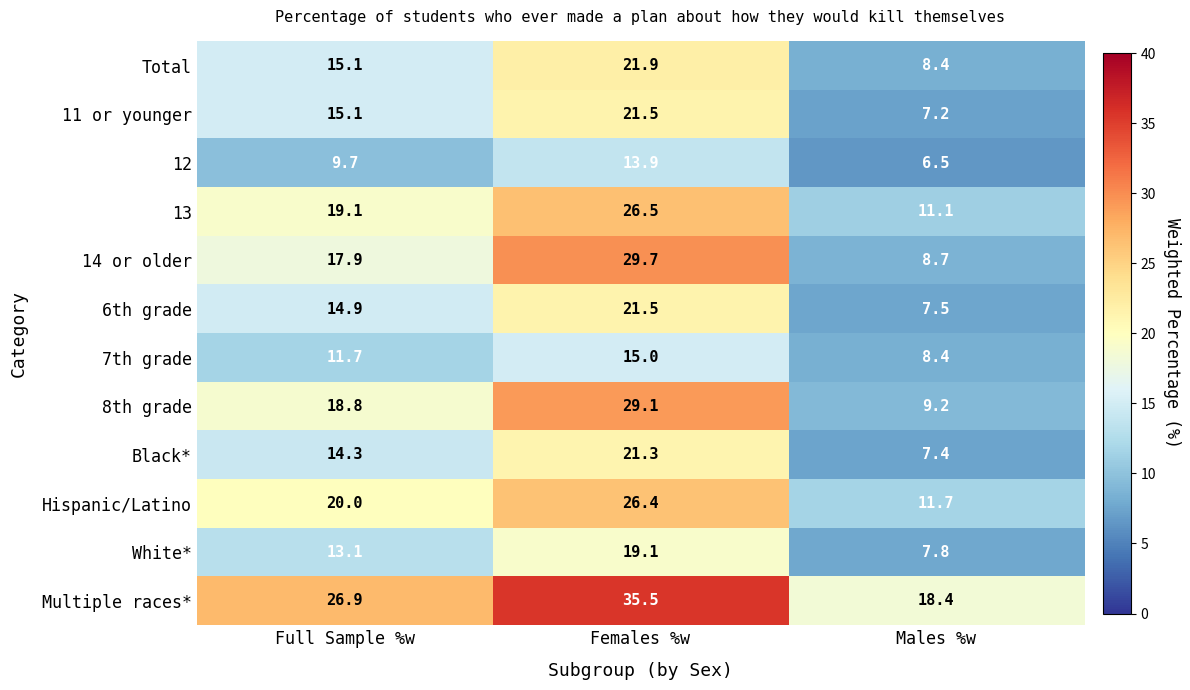

The 12 series shows 23.4 at Females %w. True or false?

False